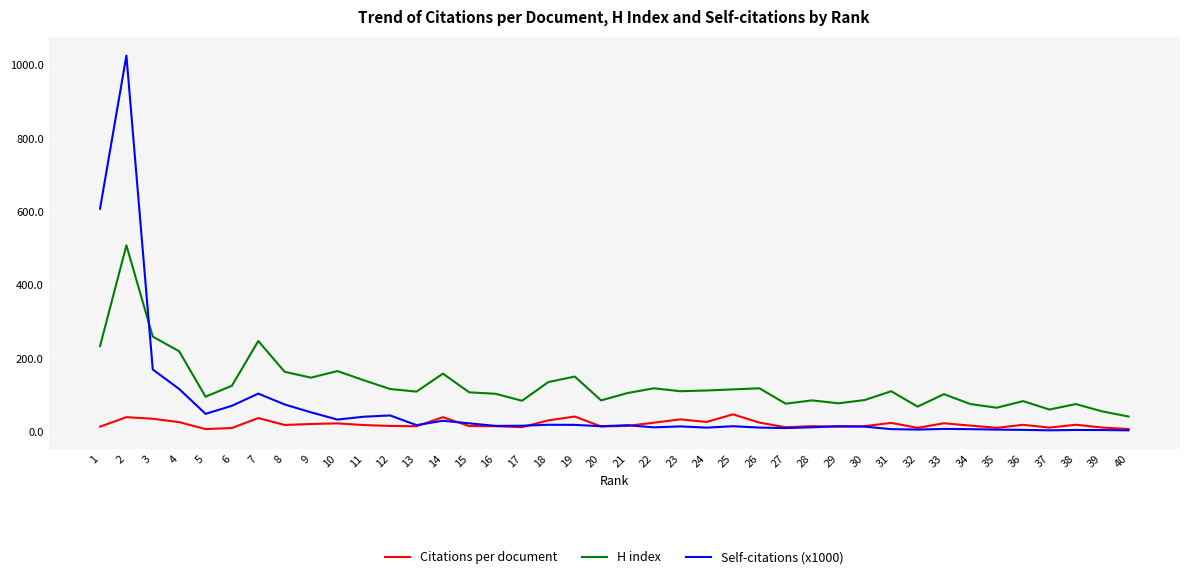

What is the approximate value of H index at 4?

220.0